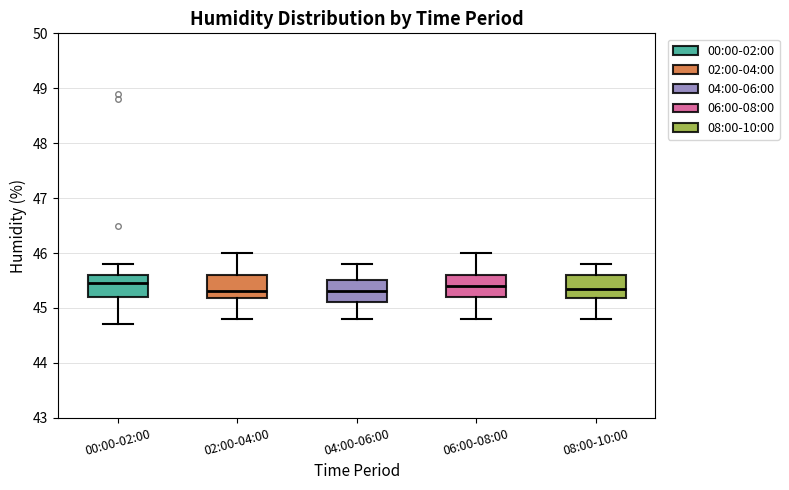

Reading left to right, read every box against the y-axis: the position of its median line, the range the box covers, and the ends of its whiskers. The values are not printed on the chart, so give them approximately, as read against the axis.

00:00-02:00: median 45.5, box 45.2 to 45.6, whiskers 44.7 to 45.8
02:00-04:00: median 45.3, box 45.2 to 45.6, whiskers 44.8 to 46.0
04:00-06:00: median 45.3, box 45.1 to 45.5, whiskers 44.8 to 45.8
06:00-08:00: median 45.4, box 45.2 to 45.6, whiskers 44.8 to 46.0
08:00-10:00: median 45.4, box 45.2 to 45.6, whiskers 44.8 to 45.8